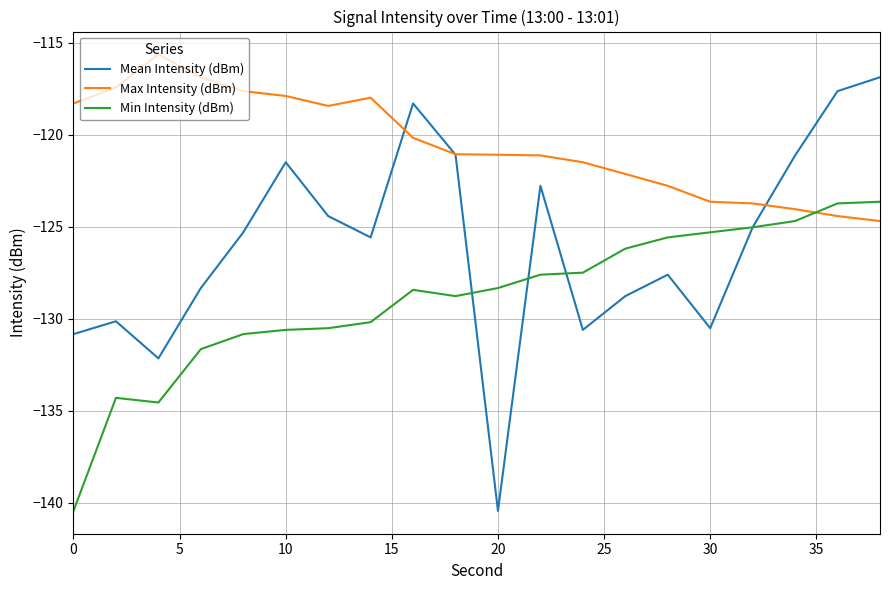

Which series has the largest range (max minus min)?

Mean Intensity (dBm)